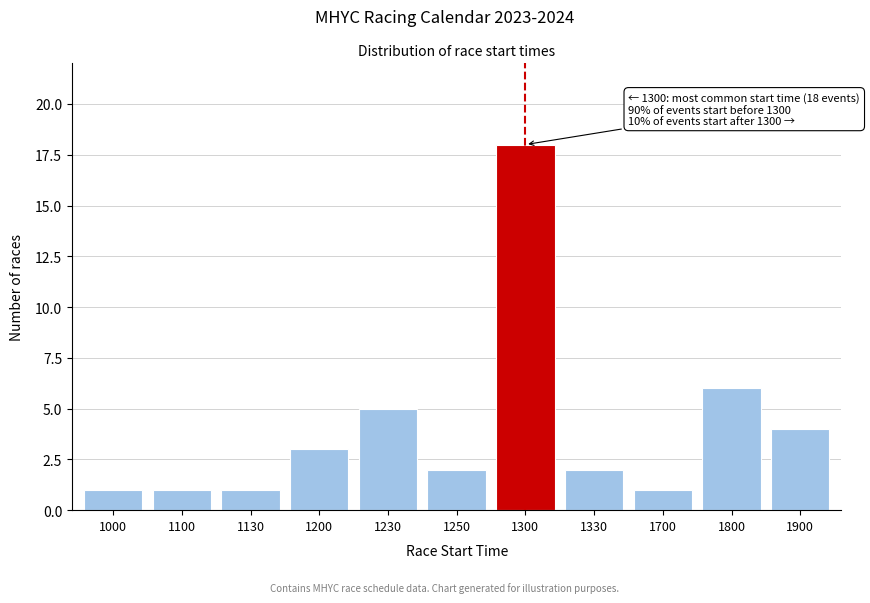

Reading left to right, what are all the values shown in this chart?

1	1	1	3	5	2	18	2	1	6	4